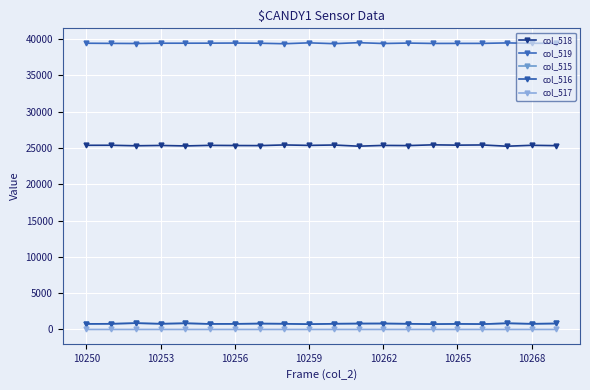

True or false: col_517 and col_516 intersect in this chart.

False